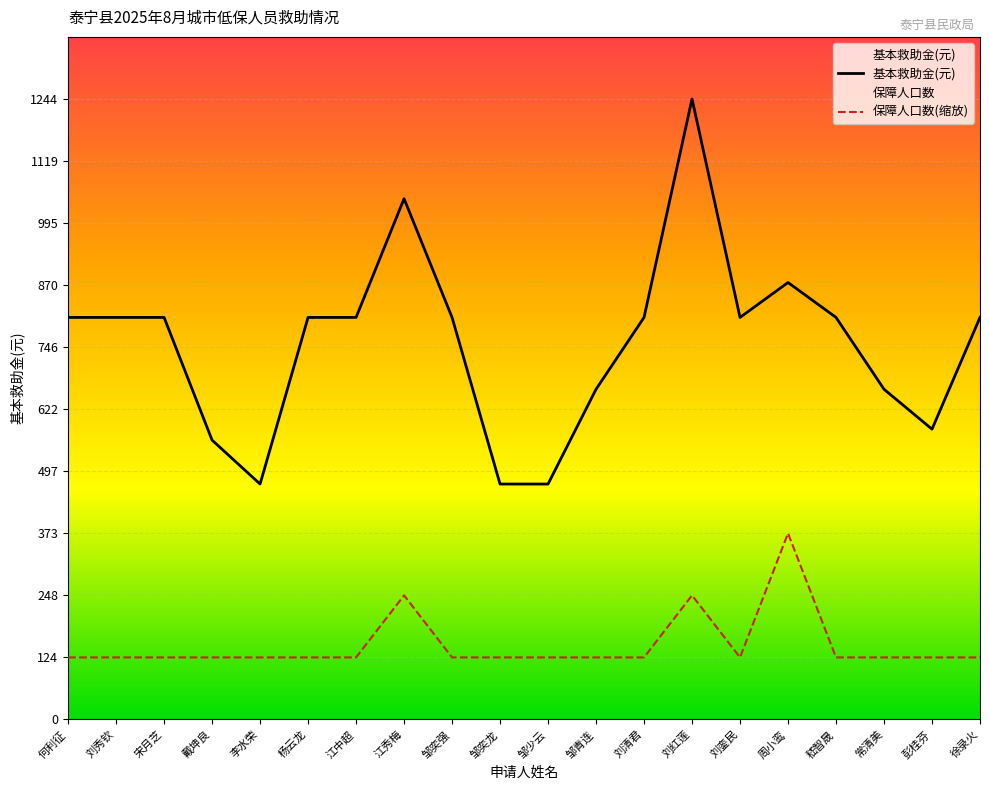

What is the difference between the second highest and minimum values in the 保障人口数 series?

124.4